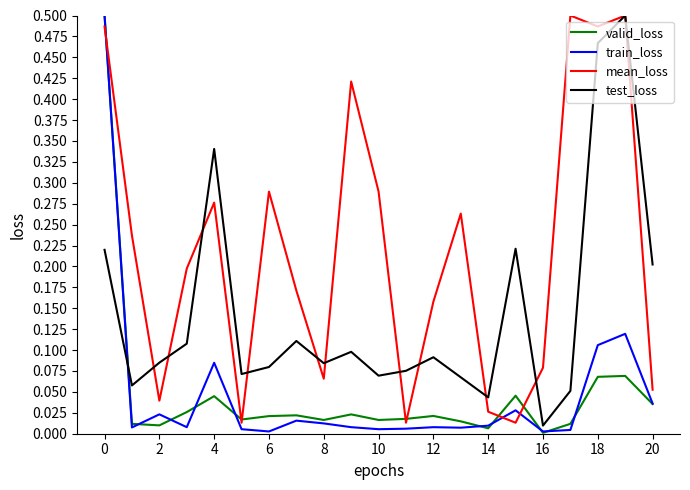

At how many categories does at least one series exceed 0?

21